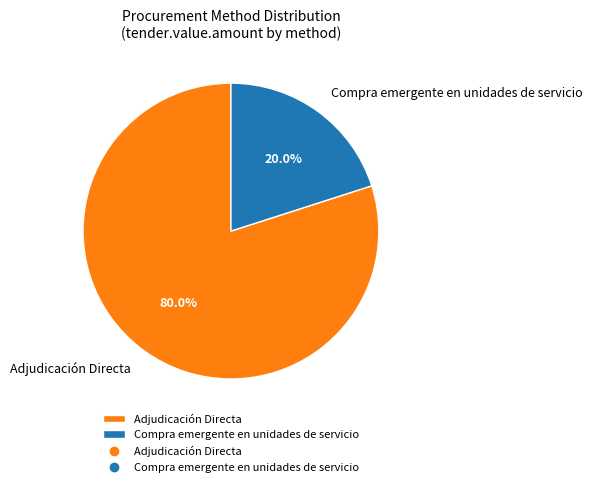

Rank the categories by value from highest to lowest.

Adjudicación Directa, Compra emergente en unidades de servicio